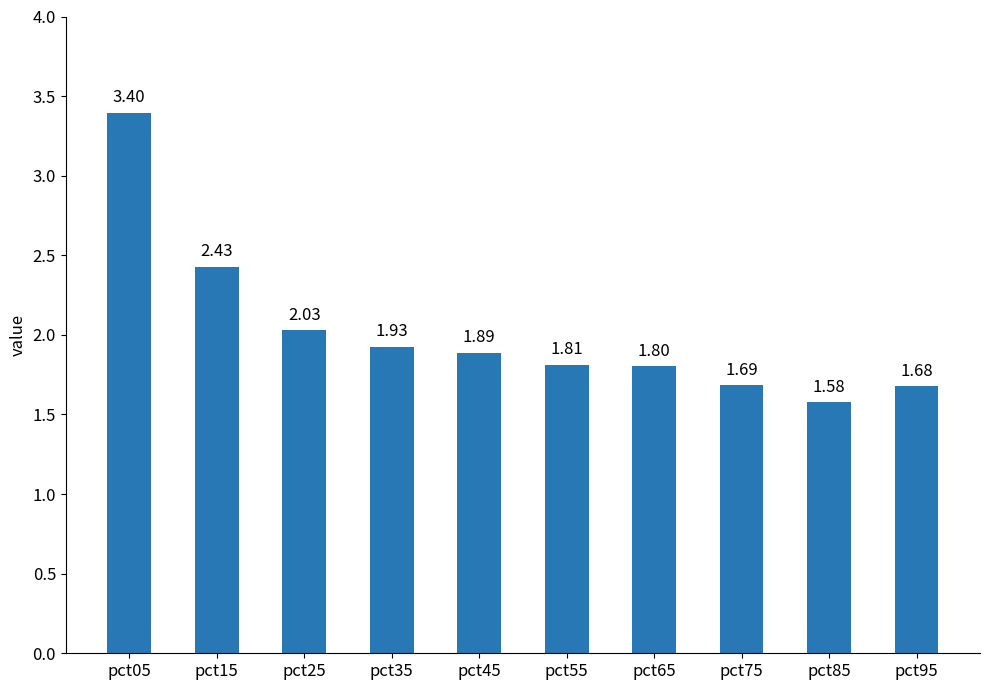

What is the value of the 1st bar from the left?

3.4